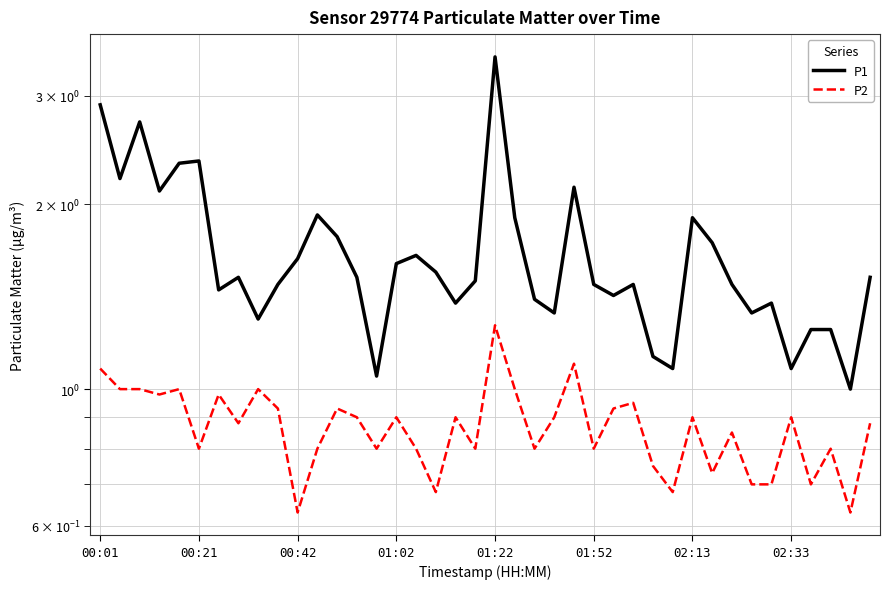

Reading right to left, transcribe all the data shown in this chart.

P1: 1.5	1.0	1.2	1.2	1.1	1.4	1.3	1.5	1.7	1.9	1.1	1.1	1.5	1.4	1.5	2.1	1.3	1.4	1.9	3.5	1.5	1.4	1.6	1.6	1.6	1.1	1.5	1.8	1.9	1.6	1.5	1.3	1.5	1.4	2.4	2.3	2.1	2.7	2.2	2.9
P2: 0.9	0.6	0.8	0.7	0.9	0.7	0.7	0.8	0.7	0.9	0.7	0.8	0.9	0.9	0.8	1.1	0.9	0.8	1.0	1.3	0.8	0.9	0.7	0.8	0.9	0.8	0.9	0.9	0.8	0.6	0.9	1.0	0.9	1.0	0.8	1.0	1.0	1.0	1.0	1.1